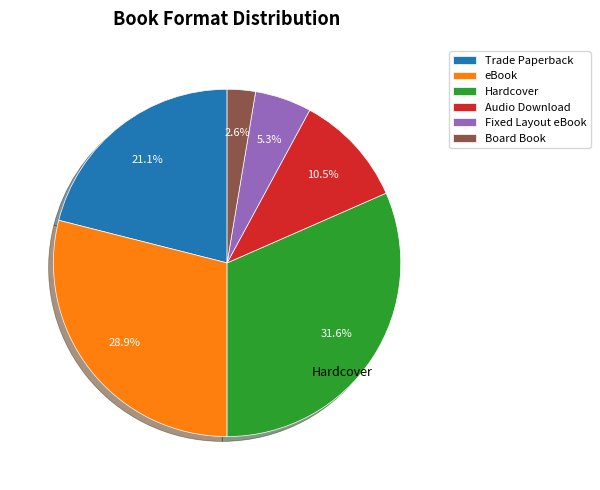

Is Trade Paperback the majority of the pie?

No